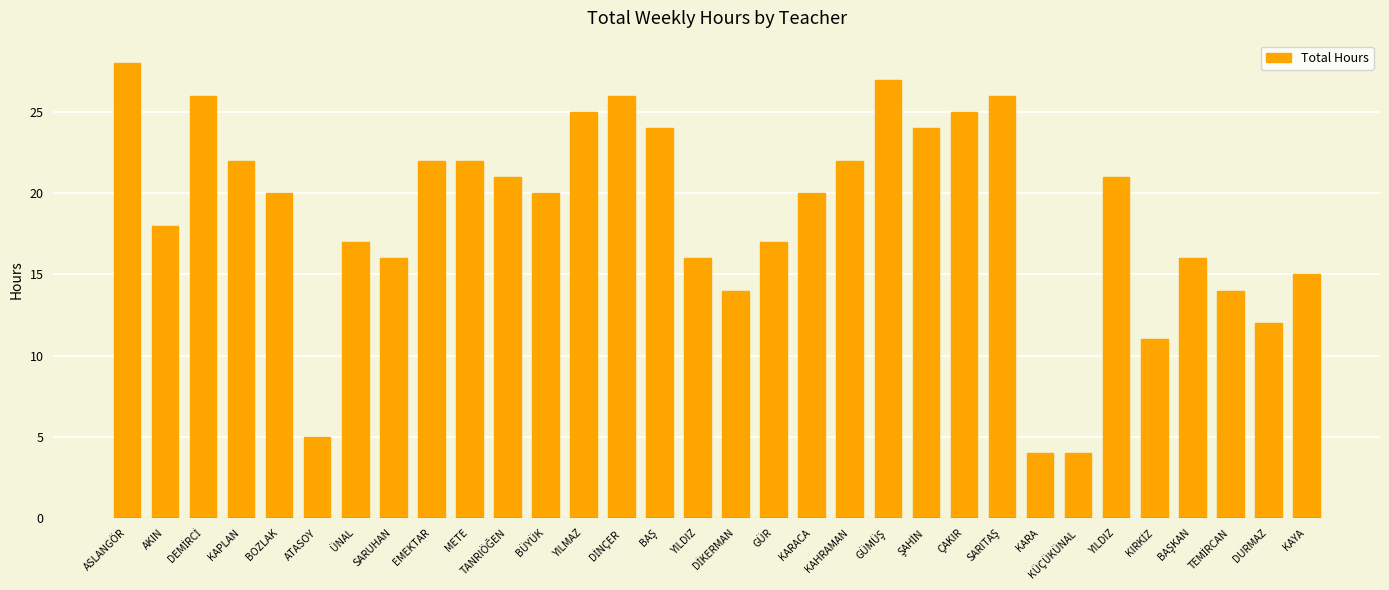

List the labels in order of value, smallest first.

KARA, KÜÇÜKÜNAL, ATASOY, KIRKİZ, DURMAZ, DİKERMAN, TEMİRCAN, KAYA, SARUHAN, YILDIZ, BAŞKAN, ÜNAL, GÜR, AKIN, BOZLAK, BÜYÜK, KARACA, TANRIÖĞEN, YILDIZ, KAPLAN, EMEKTAR, METE, KAHRAMAN, BAŞ, ŞAHİN, YILMAZ, ÇAKIR, DEMİRCİ, DİNÇER, SARITAŞ, GÜMÜŞ, ASLANGÖR